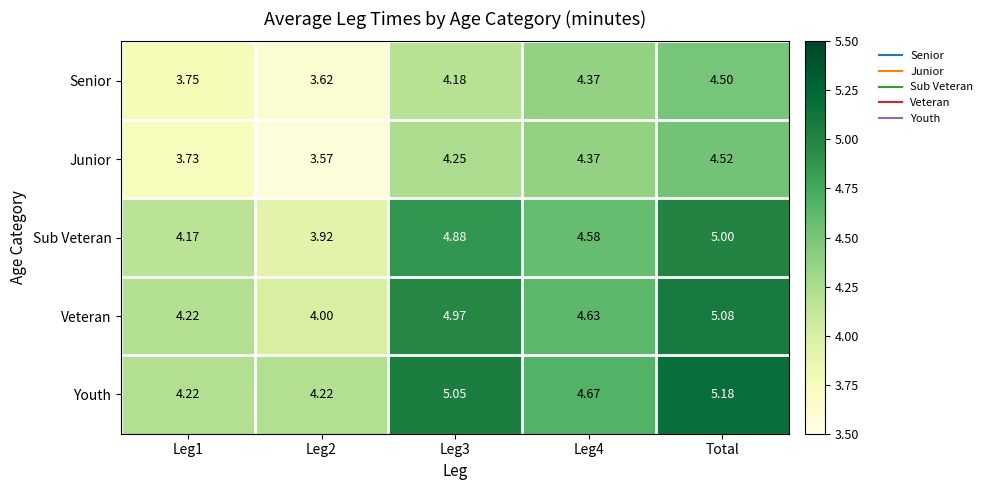

Which series changed the most between Leg1 and Leg2?

Sub Veteran